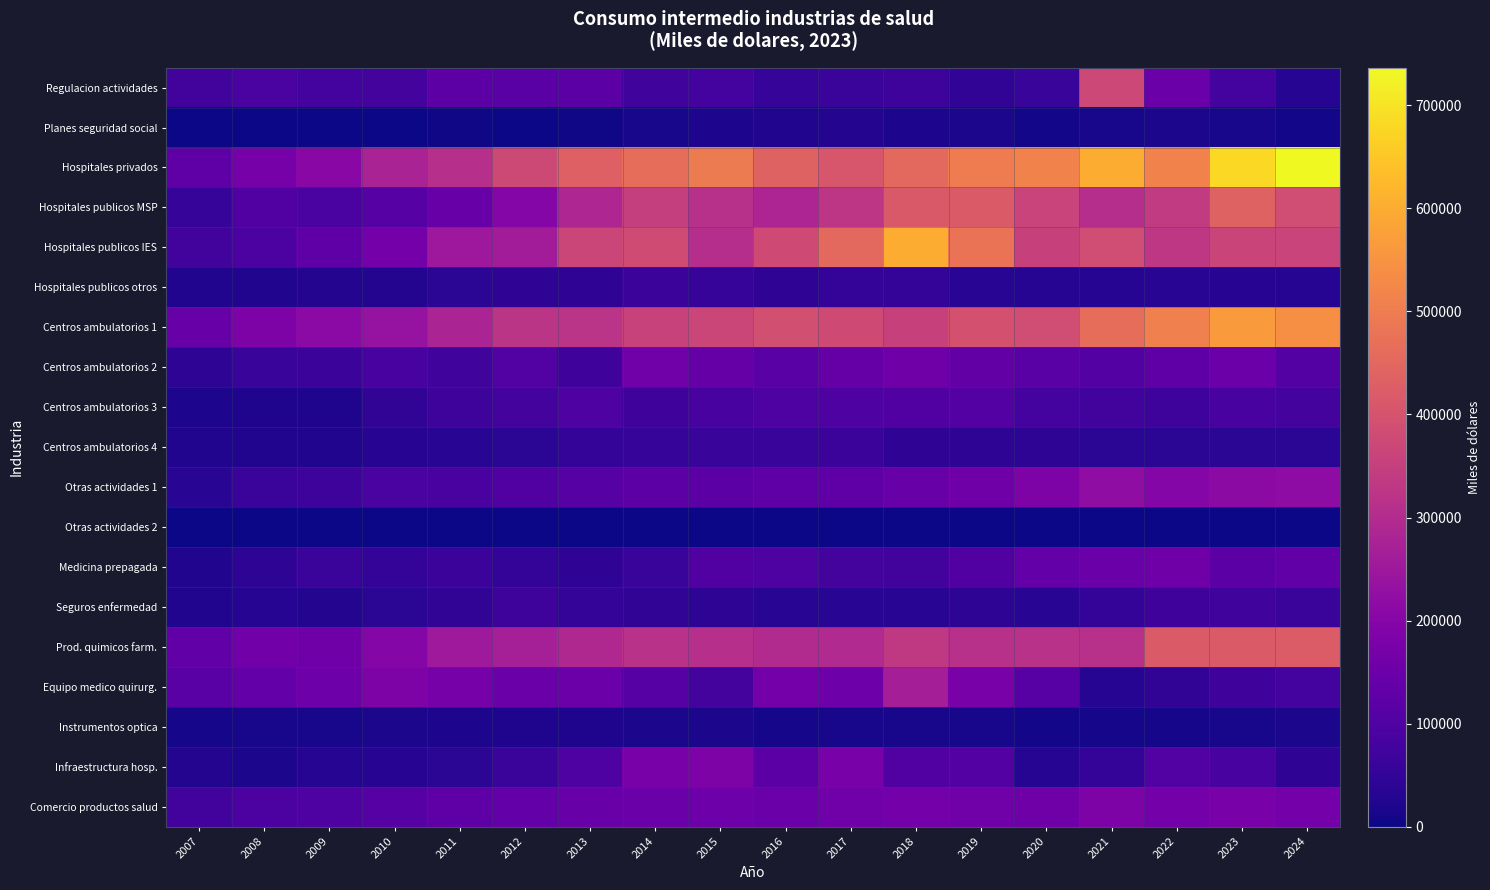

Reading left to right, list all the values displayed in this chart.

Regulacion actividades: 2007=77379	2008=90754	2009=80479	2010=83299	2011=122437	2012=116917	2013=120547	2014=73954	2015=78197	2016=55986	2017=62004	2018=68036	2019=46911	2020=58332	2021=373637	2022=149413	2023=78974	2024=30887
Planes seguridad social: 2007=518	2008=1512	2009=1085	2010=996	2011=3754	2012=2730	2013=4726	2014=11841	2015=18073	2016=25297	2017=27309	2018=17264	2019=14859	2020=8264	2021=12132	2022=14674	2023=13085	2024=7212
Hospitales privados: 2007=126362	2008=169784	2009=205741	2010=276829	2011=309206	2012=375169	2013=432112	2014=463502	2015=495066	2016=439119	2017=405873	2018=453312	2019=498965	2020=512157	2021=601974	2022=512751	2023=680444	2024=736502
Hospitales publicos MSP: 2007=54676	2008=100890	2009=91022	2010=109972	2011=144652	2012=199873	2013=285204	2014=348898	2015=312217	2016=283917	2017=326872	2018=415055	2019=419647	2020=360154	2021=305616	2022=337460	2023=438920	2024=384070
Hospitales publicos IES: 2007=76669	2008=94575	2009=125434	2010=166183	2011=248442	2012=261414	2013=366056	2014=380164	2015=305953	2016=378188	2017=453734	2018=602150	2019=478816	2020=355385	2021=384236	2022=329052	2023=363639	2024=362176
Hospitales publicos otros: 2007=23766	2008=24522	2009=26454	2010=27531	2011=40193	2012=44190	2013=45873	2014=63404	2015=55124	2016=45503	2017=50954	2018=49515	2019=37177	2020=30356	2021=29035	2022=34547	2023=32304	2024=29910
Centros ambulatorios 1: 2007=144231	2008=184415	2009=211508	2010=233445	2011=280246	2012=322622	2013=321142	2014=358683	2015=366957	2016=390955	2017=377511	2018=355690	2019=396085	2020=384859	2021=463792	2022=506535	2023=563939	2024=540062
Centros ambulatorios 2: 2007=41916	2008=58824	2009=65516	2010=84473	2011=74427	2012=103655	2013=71739	2014=161067	2015=140170	2016=116839	2017=138520	2018=158065	2019=133694	2020=116958	2021=108916	2022=125697	2023=151409	2024=109323
Centros ambulatorios 3: 2007=19305	2008=22315	2009=21963	2010=46534	2011=66216	2012=82651	2013=95732	2014=70942	2015=84480	2016=97629	2017=99264	2018=101822	2019=106487	2020=80450	2021=76673	2022=66451	2023=83836	2024=80566
Centros ambulatorios 4: 2007=23103	2008=24532	2009=24842	2010=33893	2011=35893	2012=39700	2013=53012	2014=54828	2015=60045	2016=59152	2017=64779	2018=43300	2019=42298	2020=40916	2021=37570	2022=37715	2023=38691	2024=38577
Otras actividades 1: 2007=37211	2008=61548	2009=68517	2010=89995	2011=88996	2012=102510	2013=112146	2014=122604	2015=118690	2016=127036	2017=126785	2018=146291	2019=157213	2020=185629	2021=220465	2022=201089	2023=212925	2024=217089
Otras actividades 2: 2007=331	2008=591	2009=528	2010=561	2011=528	2012=580	2013=522	2014=407	2015=216	2016=172	2017=0	2018=0	2019=0	2020=0	2021=0	2022=0	2023=0	2024=0
Medicina prepagada: 2007=23829	2008=41698	2009=62608	2010=50579	2011=65278	2012=49598	2013=45939	2014=57930	2015=101956	2016=95987	2017=81854	2018=75094	2019=100833	2020=135389	2021=147687	2022=155778	2023=119766	2024=132060
Seguros enfermedad: 2007=25703	2008=30159	2009=26602	2010=39910	2011=48598	2012=66573	2013=49072	2014=48376	2015=41215	2016=36883	2017=36343	2018=35759	2019=41380	2020=36996	2021=52951	2022=70335	2023=71967	2024=62670
Prod. quimicos farm.: 2007=131613	2008=162130	2009=158065	2010=199016	2011=250364	2012=267651	2013=292177	2014=314752	2015=310369	2016=297206	2017=295060	2018=334564	2019=312556	2020=314044	2021=312556	2022=418323	2023=417404	2024=420050
Equipo medico quirurg.: 2007=116179	2008=136280	2009=152682	2010=184576	2011=171150	2012=147855	2013=151926	2014=111895	2015=82943	2016=165607	2017=152684	2018=265850	2019=175944	2020=112266	2021=31197	2022=46560	2023=70251	2024=78346
Instrumentos optica: 2007=11443	2008=14094	2009=14330	2010=16121	2011=19323	2012=20151	2013=22278	2014=15196	2015=15423	2016=10800	2017=14088	2018=13017	2019=12905	2020=8626	2021=10655	2022=10767	2023=12330	2024=14904
Infraestructura hosp.: 2007=27674	2008=16469	2009=30666	2010=32710	2011=39117	2012=62838	2013=100212	2014=176972	2015=186569	2016=118090	2017=177255	2018=103096	2019=108112	2020=30218	2021=49371	2022=104634	2023=83736	2024=44039
Comercio productos salud: 2007=77550	2008=93492	2009=98177	2010=109579	2011=127800	2012=136471	2013=142065	2014=148974	2015=152805	2016=146851	2017=160066	2018=166227	2019=159769	2020=156802	2021=184857	2022=164894	2023=176388	2024=166464